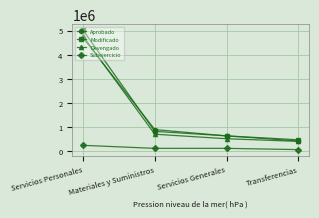

What is the value of the Subejercicio point at the 2nd from the left?

118240.0